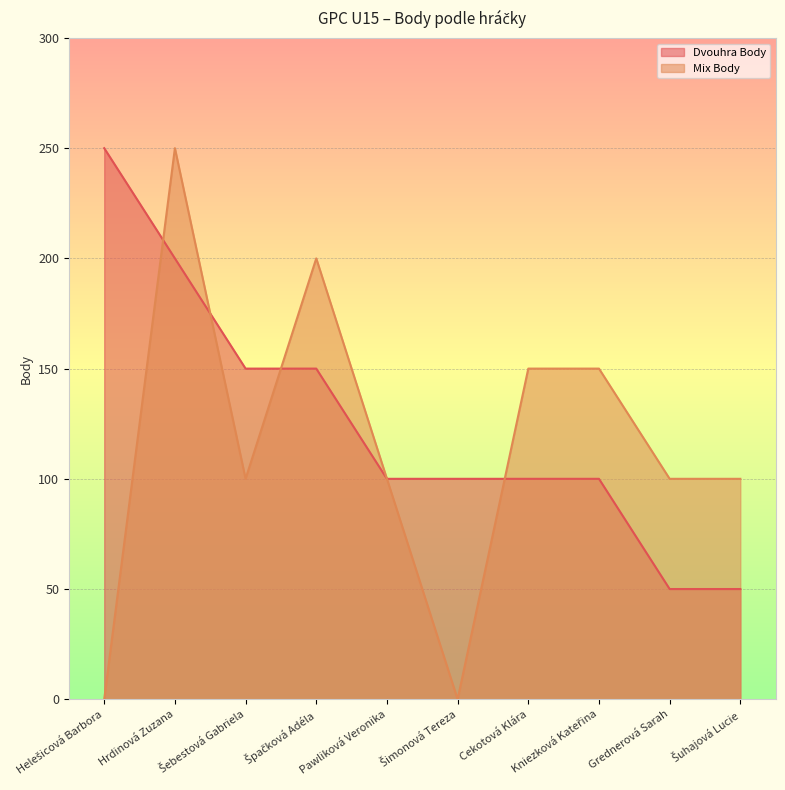

Which label corresponds to the smallest value in the chart?

Helešicová Barbora